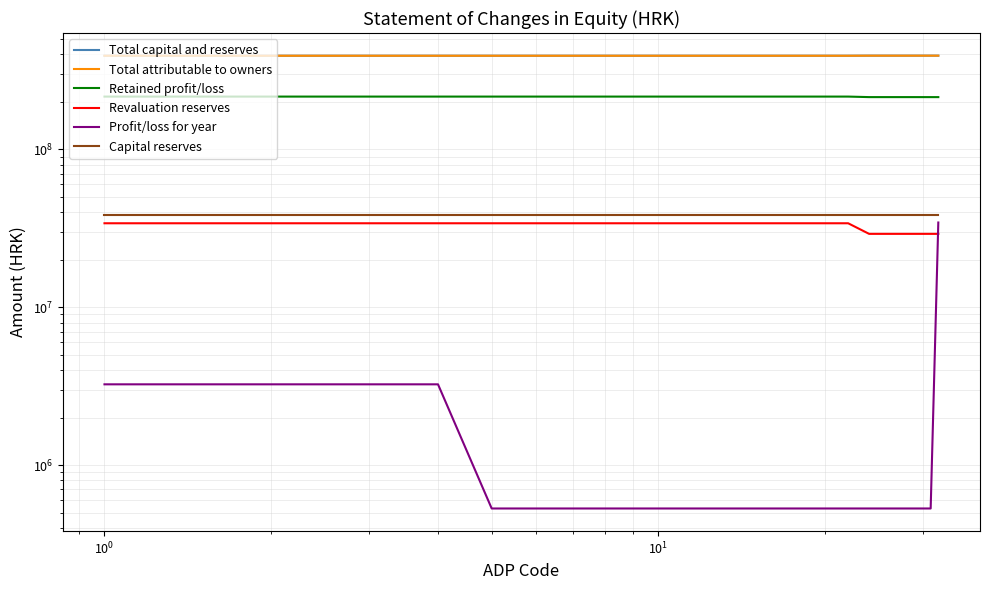

How many lines are shown in the chart?

6